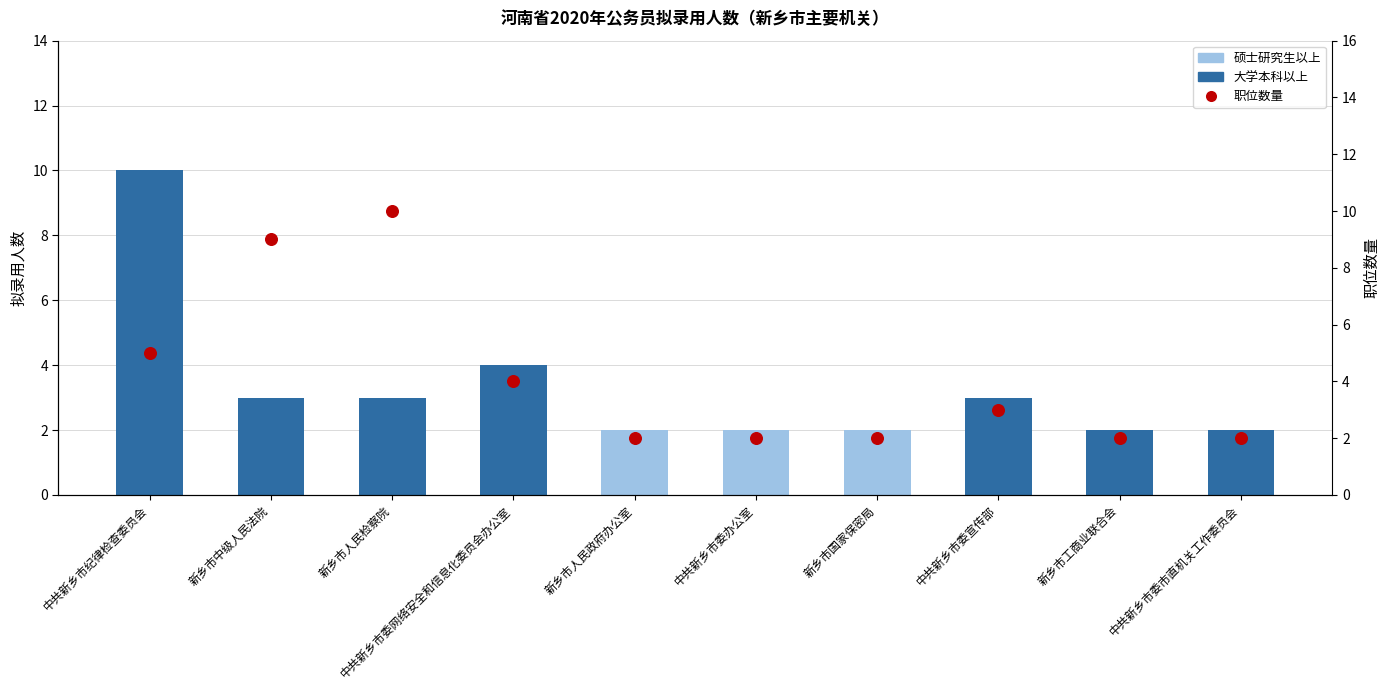

Is the value of 职位数量 at 新乡市工商业联合会 greater than the value of 硕士研究生以上 at 新乡市人民检察院?

Yes